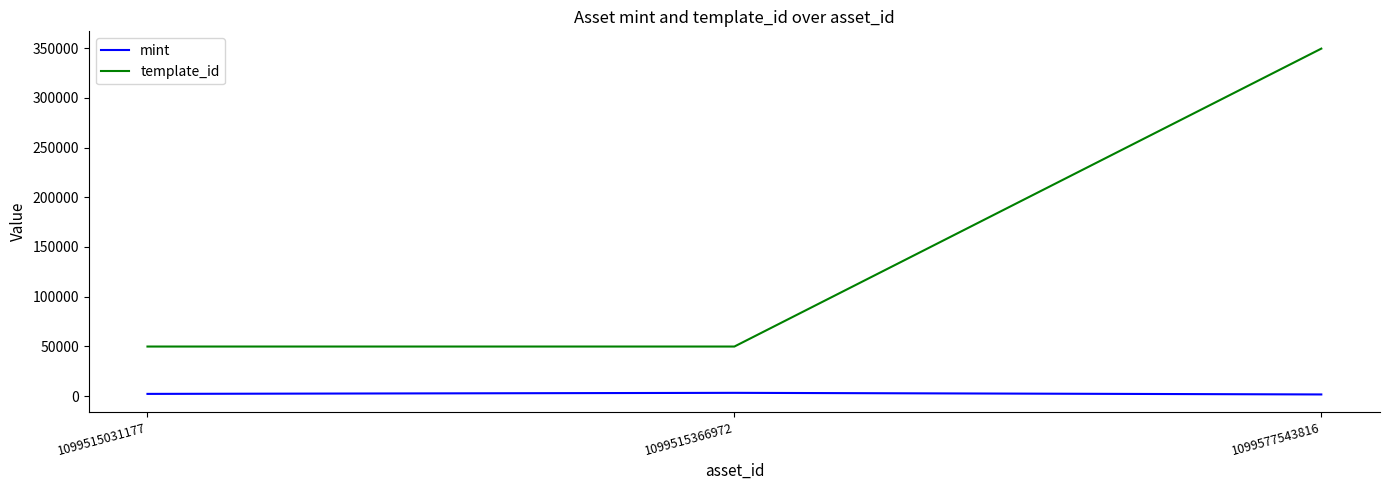

What is the sum of all template_id values?

449221